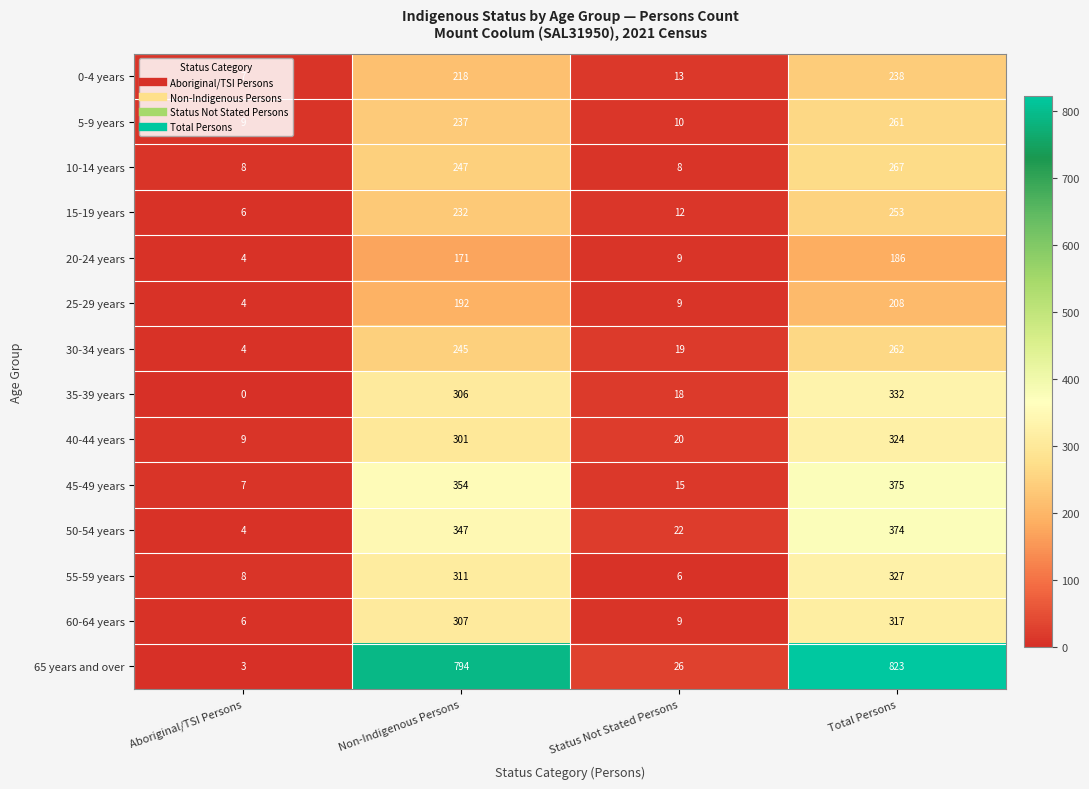

Which series has the largest total across all categories?

65 years and over